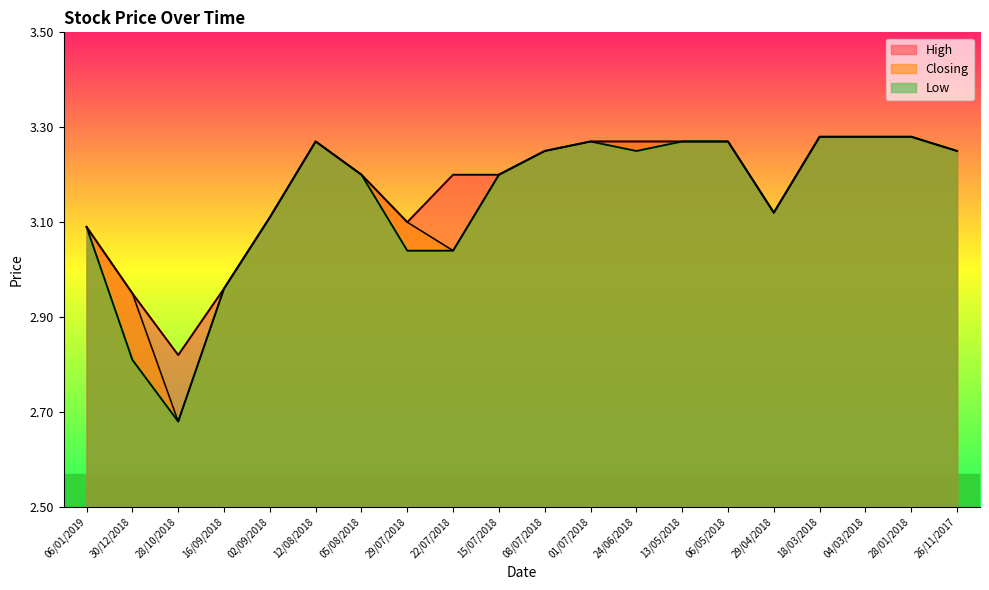

At which category is the sum across all series the highest?

18/03/2018